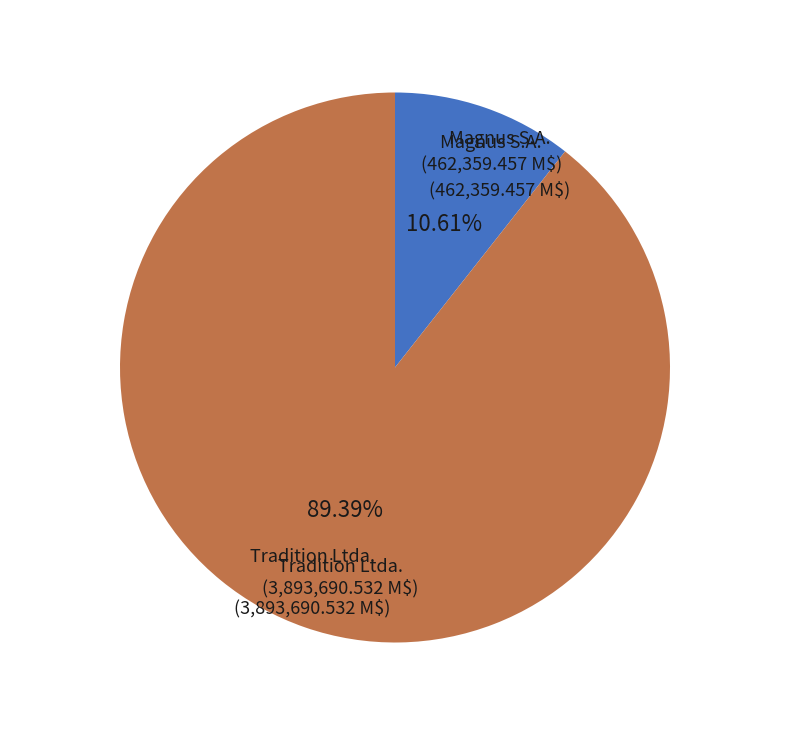

Approximately how many times larger is the value at Tradition Ltda. compared to Magnus S.A.?

8.4